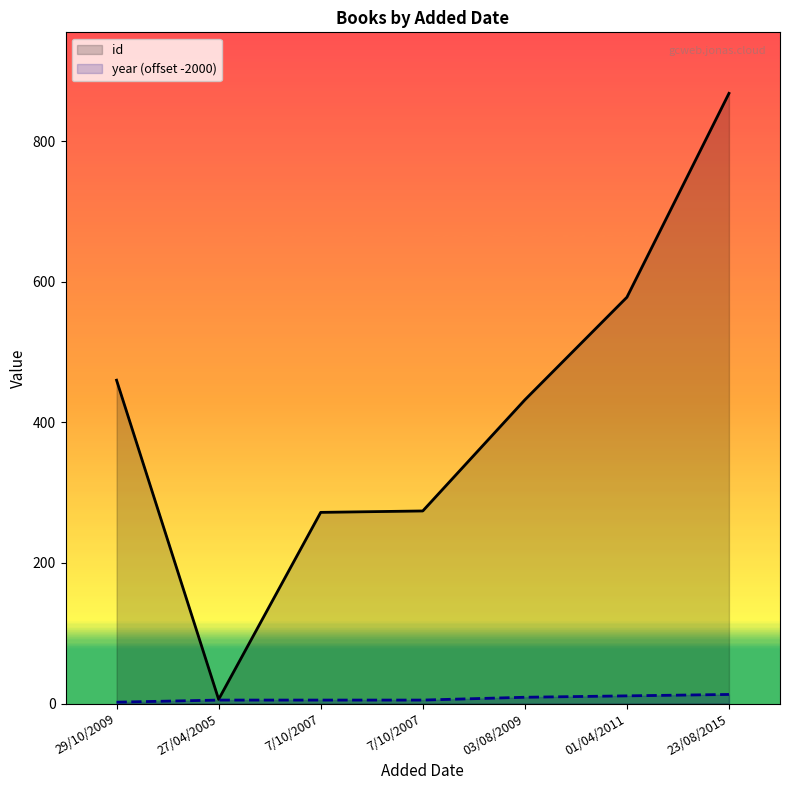

What is the maximum value shown in the chart?

868